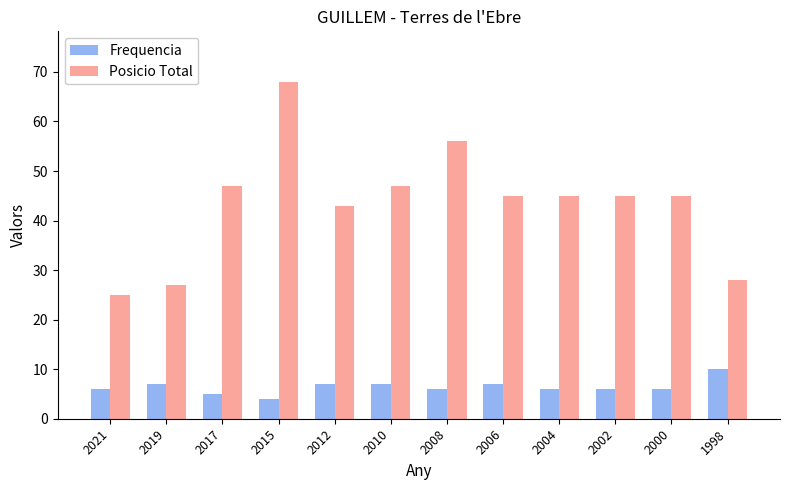

How many bars are there in each group?

2